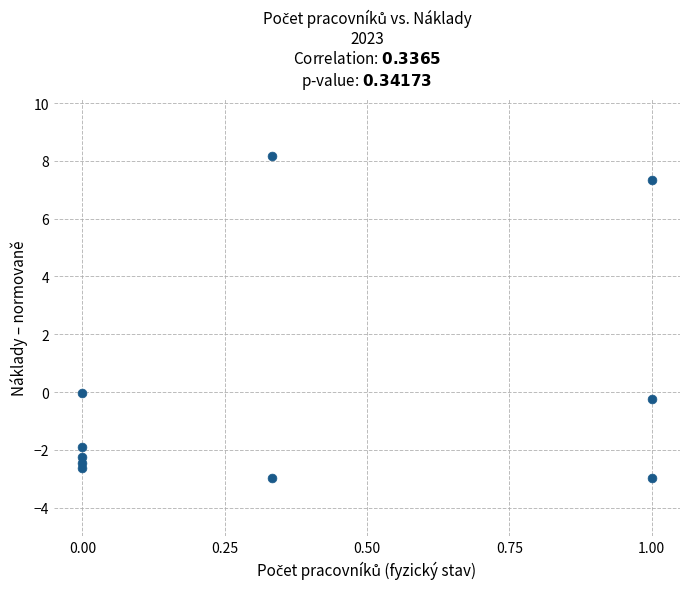

What is the average X value?

0.4